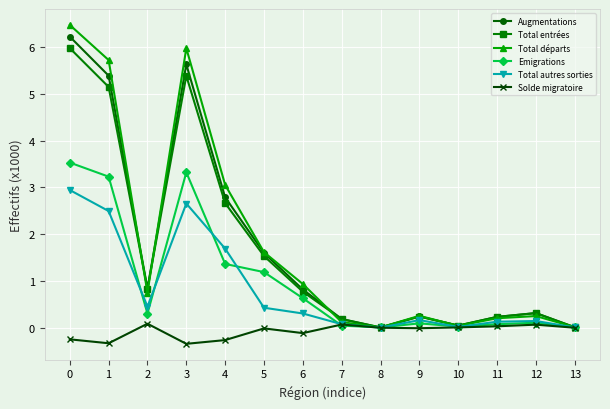

Between 5 and 7, which series saw the biggest shift?

Total départs